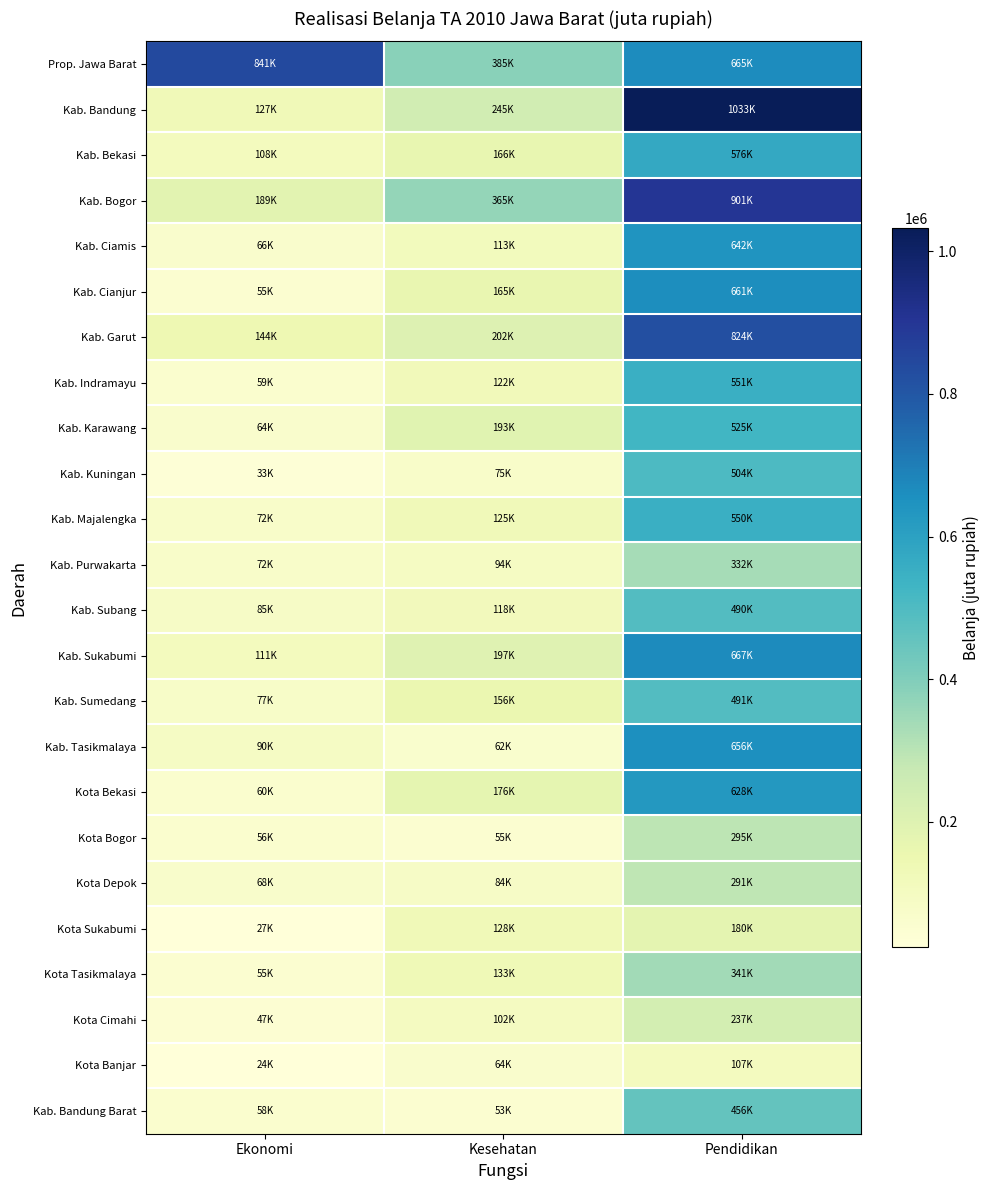

Reading left to right, what are all the values shown in this chart?

Prop. Jawa Barat: Ekonomi=841073.9	Kesehatan=385154.2	Pendidikan=664849.8
Kab. Bandung: Ekonomi=127086.1	Kesehatan=244756.1	Pendidikan=1032734.9
Kab. Bekasi: Ekonomi=107591.9	Kesehatan=166418.3	Pendidikan=575525.4
Kab. Bogor: Ekonomi=188683.6	Kesehatan=364913.0	Pendidikan=901363.8
Kab. Ciamis: Ekonomi=66048.5	Kesehatan=112966.1	Pendidikan=642037.3
Kab. Cianjur: Ekonomi=55318.0	Kesehatan=165191.0	Pendidikan=660957.1
Kab. Garut: Ekonomi=144322.2	Kesehatan=202106.8	Pendidikan=823639.3
Kab. Indramayu: Ekonomi=59376.7	Kesehatan=122323.5	Pendidikan=550559.7
Kab. Karawang: Ekonomi=63793.6	Kesehatan=192793.1	Pendidikan=524694.9
Kab. Kuningan: Ekonomi=33430.6	Kesehatan=74756.3	Pendidikan=503771.0
Kab. Majalengka: Ekonomi=71917.9	Kesehatan=125272.8	Pendidikan=550000.1
Kab. Purwakarta: Ekonomi=71676.7	Kesehatan=94320.2	Pendidikan=331681.0
Kab. Subang: Ekonomi=85144.0	Kesehatan=118426.6	Pendidikan=490499.9
Kab. Sukabumi: Ekonomi=110965.0	Kesehatan=196983.8	Pendidikan=666811.2
Kab. Sumedang: Ekonomi=77470.9	Kesehatan=155798.3	Pendidikan=491499.3
Kab. Tasikmalaya: Ekonomi=90328.8	Kesehatan=62239.7	Pendidikan=655954.9
Kota Bekasi: Ekonomi=59707.7	Kesehatan=175514.8	Pendidikan=627611.8
Kota Bogor: Ekonomi=56238.3	Kesehatan=55340.6	Pendidikan=294666.8
Kota Depok: Ekonomi=68034.9	Kesehatan=83571.4	Pendidikan=290798.3
Kota Sukabumi: Ekonomi=26824.5	Kesehatan=128179.1	Pendidikan=179835.0
Kota Tasikmalaya: Ekonomi=55350.2	Kesehatan=132676.0	Pendidikan=340773.6
Kota Cimahi: Ekonomi=47030.5	Kesehatan=101630.2	Pendidikan=236969.9
Kota Banjar: Ekonomi=24304.8	Kesehatan=64412.8	Pendidikan=106522.2
Kab. Bandung Barat: Ekonomi=58018.8	Kesehatan=52885.1	Pendidikan=455734.5